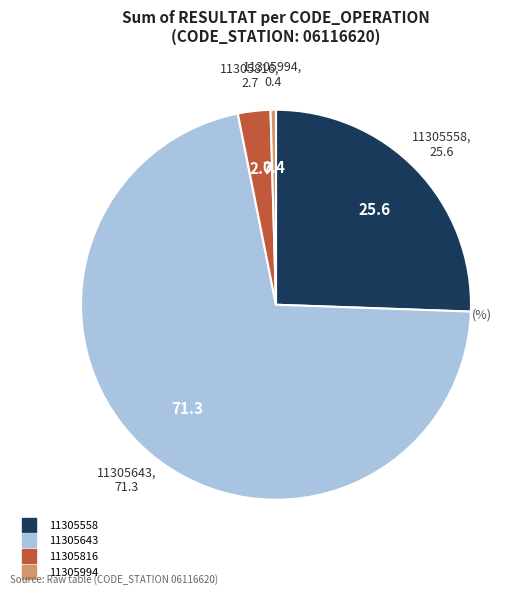

What is the majority slice?

11305643